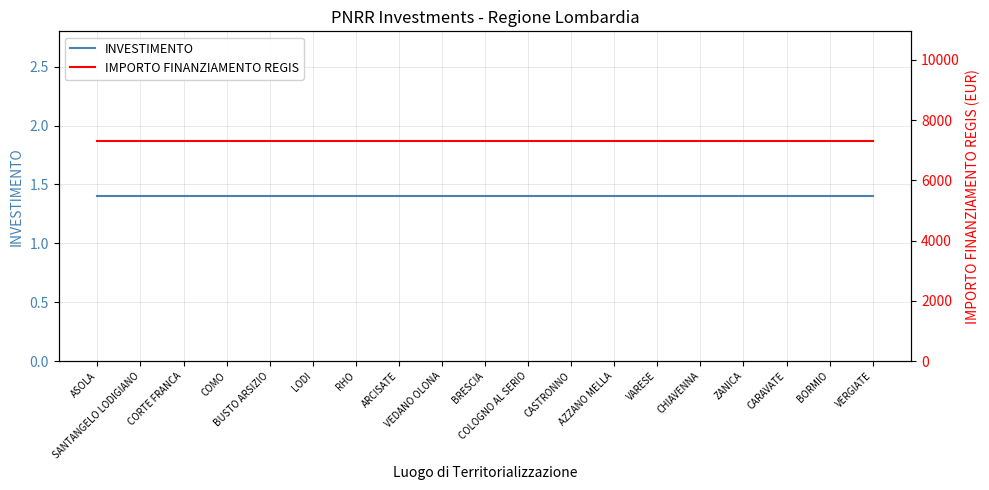

Reading left to right, transcribe all the data shown in this chart.

INVESTIMENTO: ASOLA=1.4	SANTANGELO LODIGIANO=1.4	CORTE FRANCA=1.4	COMO=1.4	BUSTO ARSIZIO=1.4	LODI=1.4	RHO=1.4	ARCISATE=1.4	VEDANO OLONA=1.4	BRESCIA=1.4	COLOGNO AL SERIO=1.4	CASTRONNO=1.4	AZZANO MELLA=1.4	VARESE=1.4	CHIAVENNA=1.4	ZANICA=1.4	CARAVATE=1.4	BORMIO=1.4	VERGIATE=1.4
IMPORTO FINANZIAMENTO REGIS: ASOLA=7301.0	SANTANGELO LODIGIANO=7301.0	CORTE FRANCA=7301.0	COMO=7301.0	BUSTO ARSIZIO=7301.0	LODI=7301.0	RHO=7301.0	ARCISATE=7301.0	VEDANO OLONA=7301.0	BRESCIA=7301.0	COLOGNO AL SERIO=7301.0	CASTRONNO=7301.0	AZZANO MELLA=7301.0	VARESE=7301.0	CHIAVENNA=7301.0	ZANICA=7301.0	CARAVATE=7301.0	BORMIO=7301.0	VERGIATE=7301.0